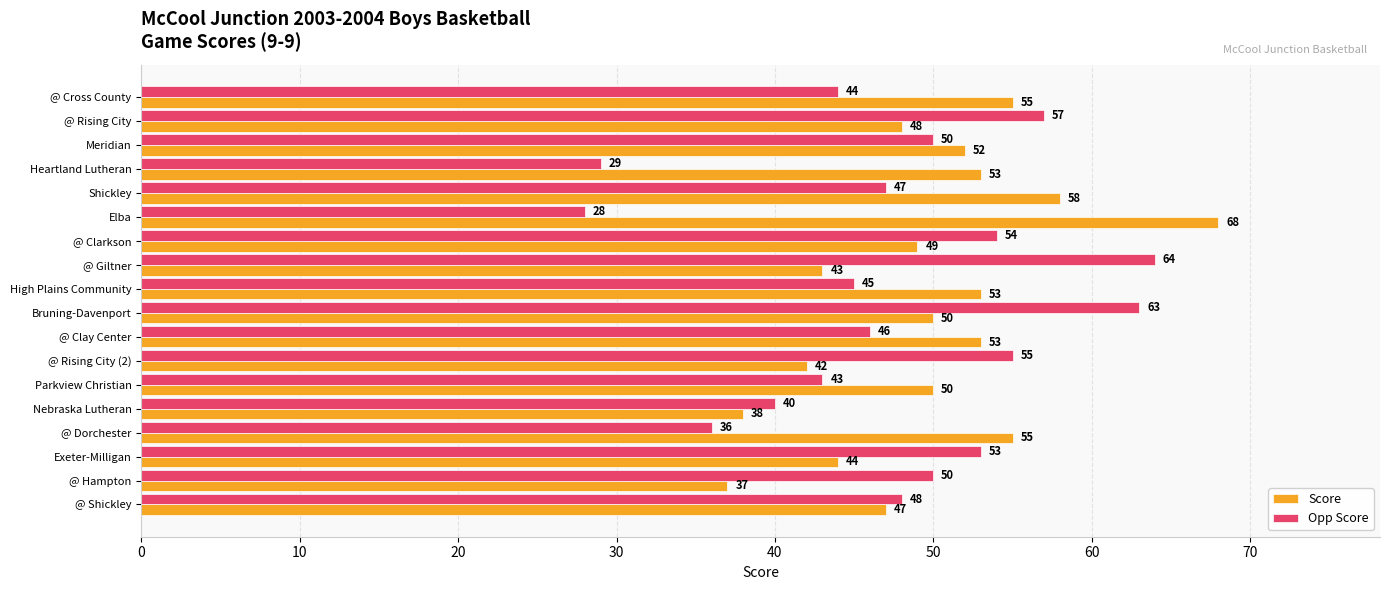

Count the number of data series in this chart.

2